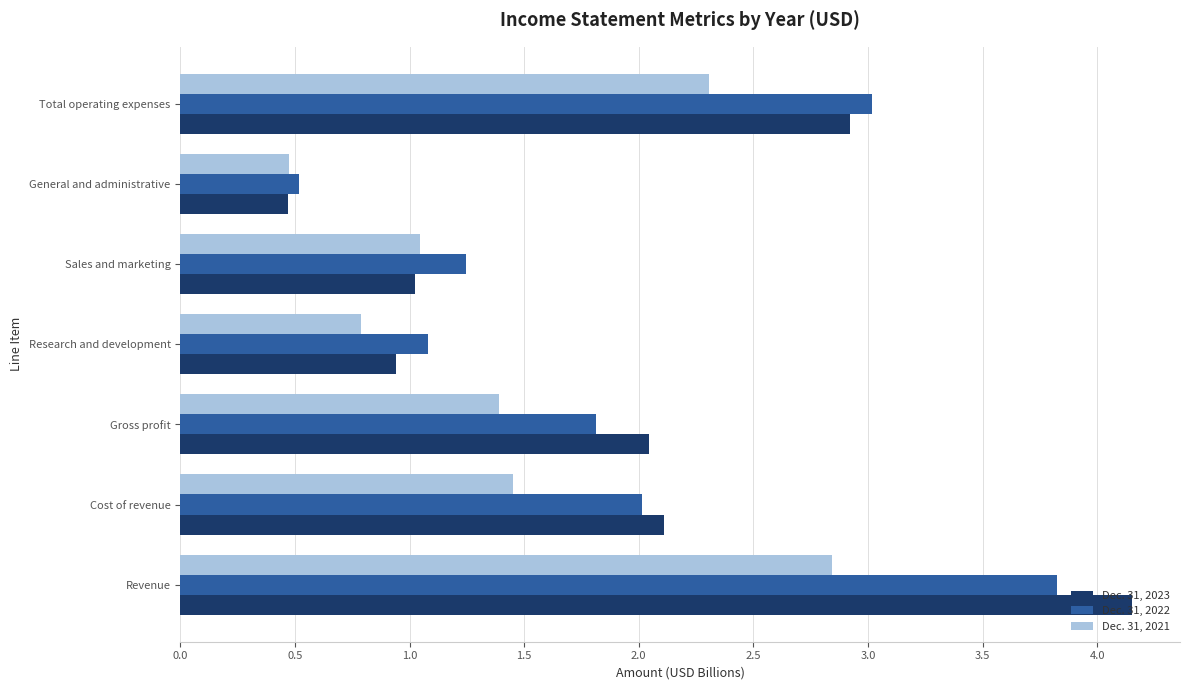

Rank the series by their maximum value, from lowest to highest.

Dec. 31, 2021, Dec. 31, 2022, Dec. 31, 2023